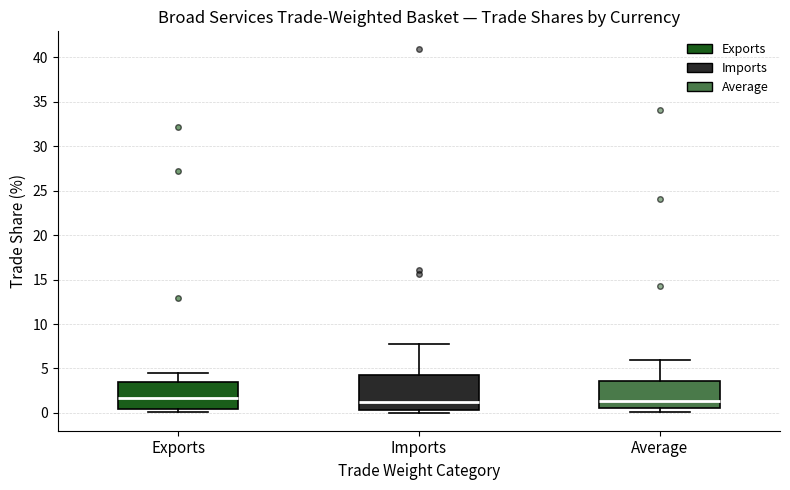

Reading left to right, read every box against the y-axis: the position of its median line, the range the box covers, and the ends of its whiskers. The values are not printed on the chart, so give them approximately, as read against the axis.

Exports: median 1.5, box 0.5 to 3.5, whiskers 0.0 to 4.5
Imports: median 1.0, box 0.5 to 4.5, whiskers 0.0 to 7.5
Average: median 1.5, box 0.5 to 3.5, whiskers 0.0 to 6.0